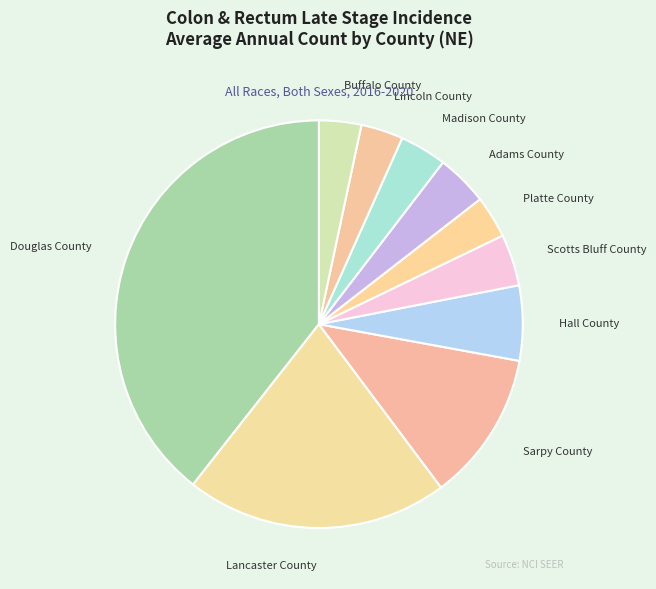

What is the largest slice in the pie chart?

Douglas County